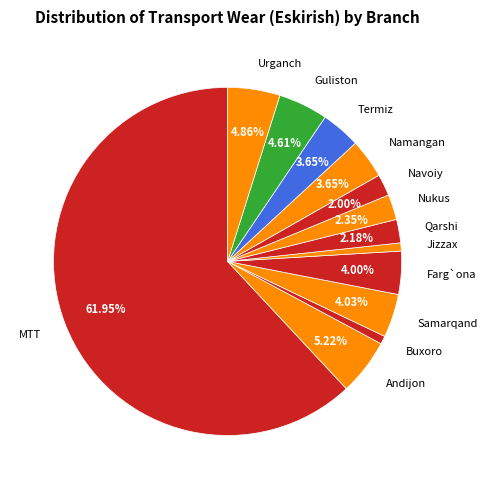

Count the number of slices in the pie.

13